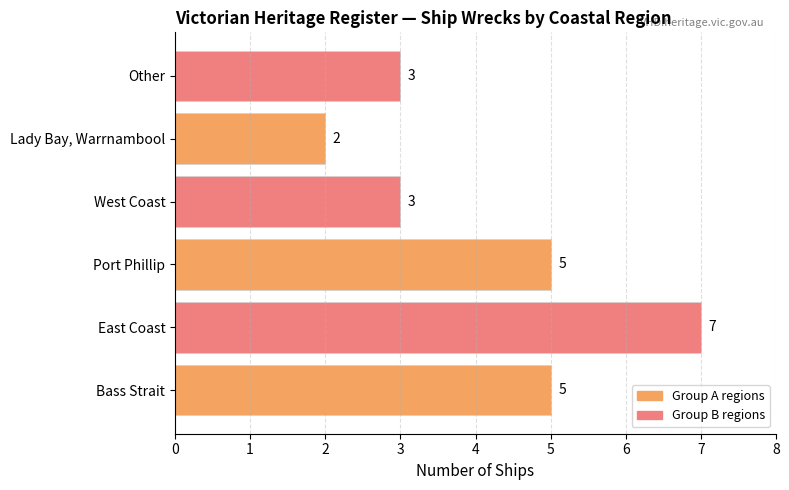

What is the minimum value shown in the chart?

2